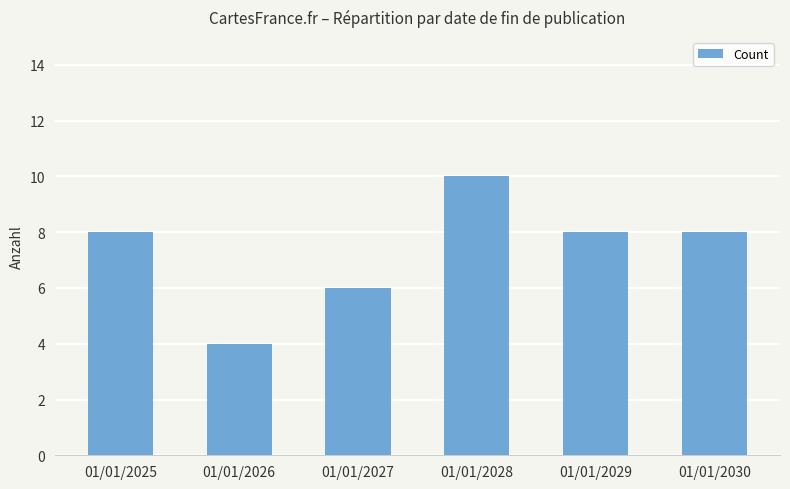

What is the value of the 5th bar from the left?

8